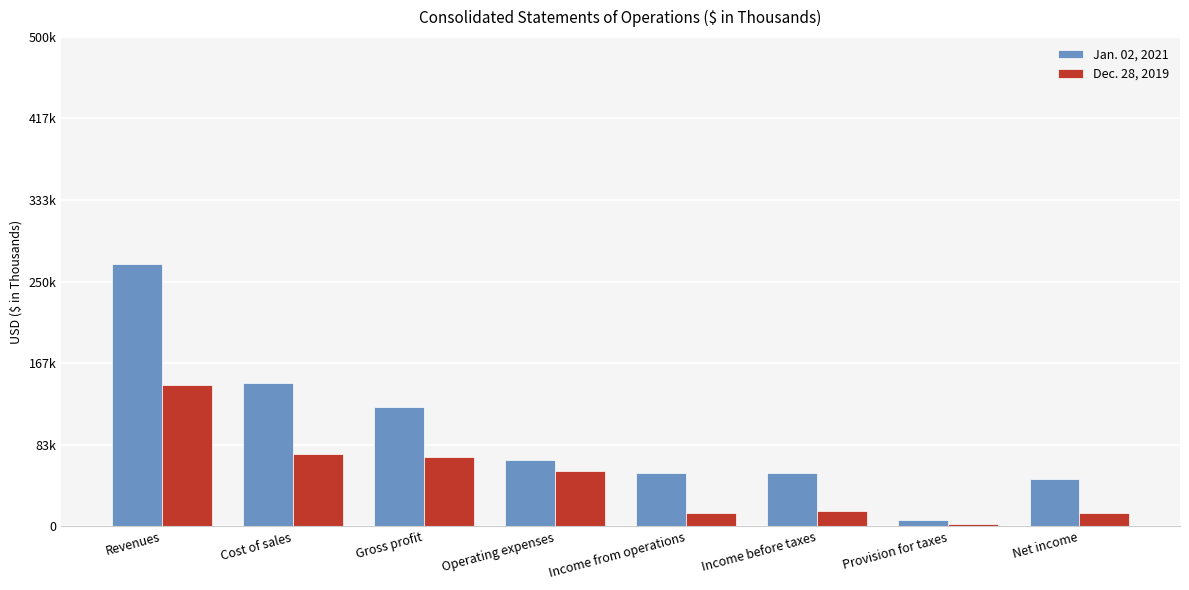

Does the chart contain stacked bars?

No